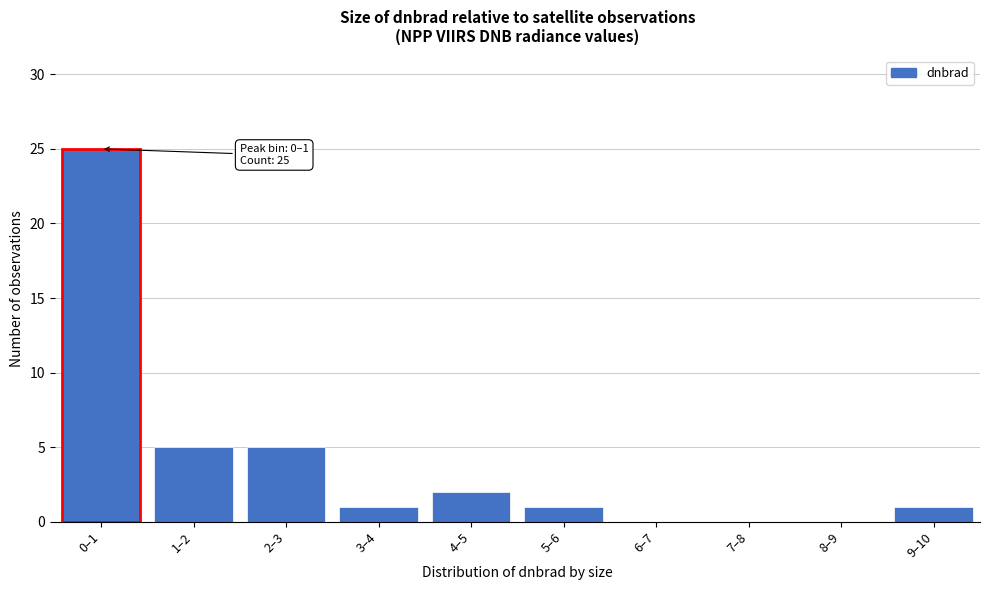

At which category does the chart reach its peak across all series?

0–1